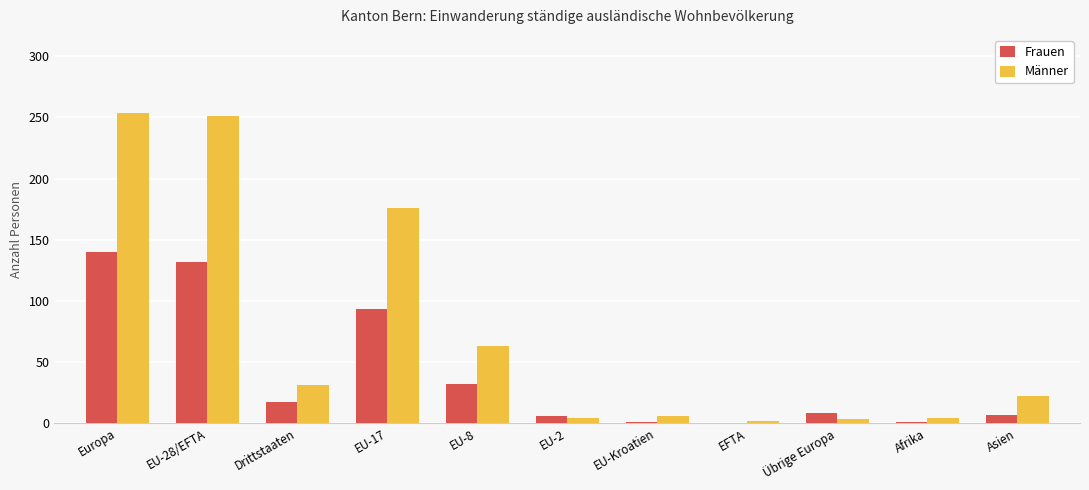

Which category has the highest value in the Männer series?

Europa